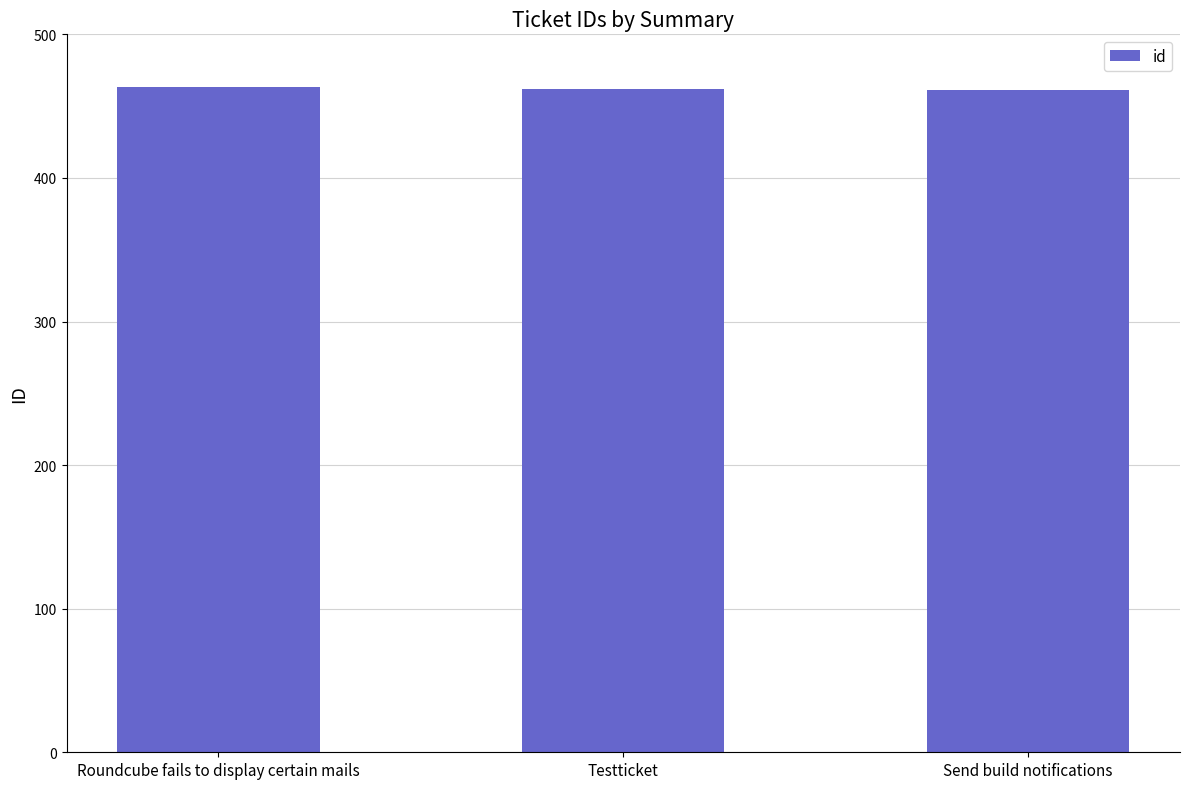

What is the greatest value displayed?

463